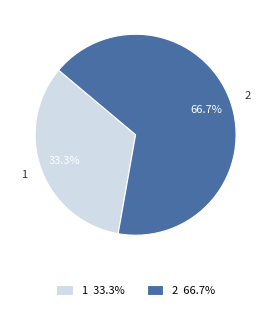

Is the sum of 1 and 2 greater than half?

Yes